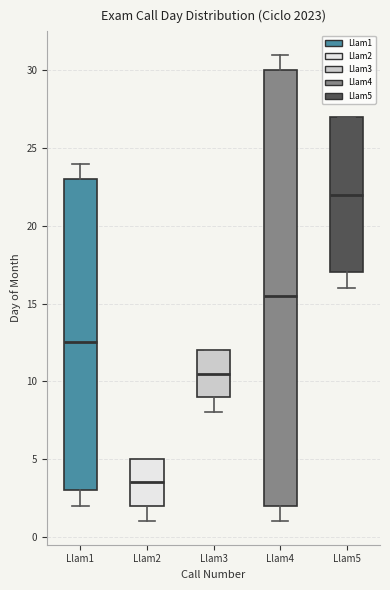

Which box's median line is the lowest?

Llam2